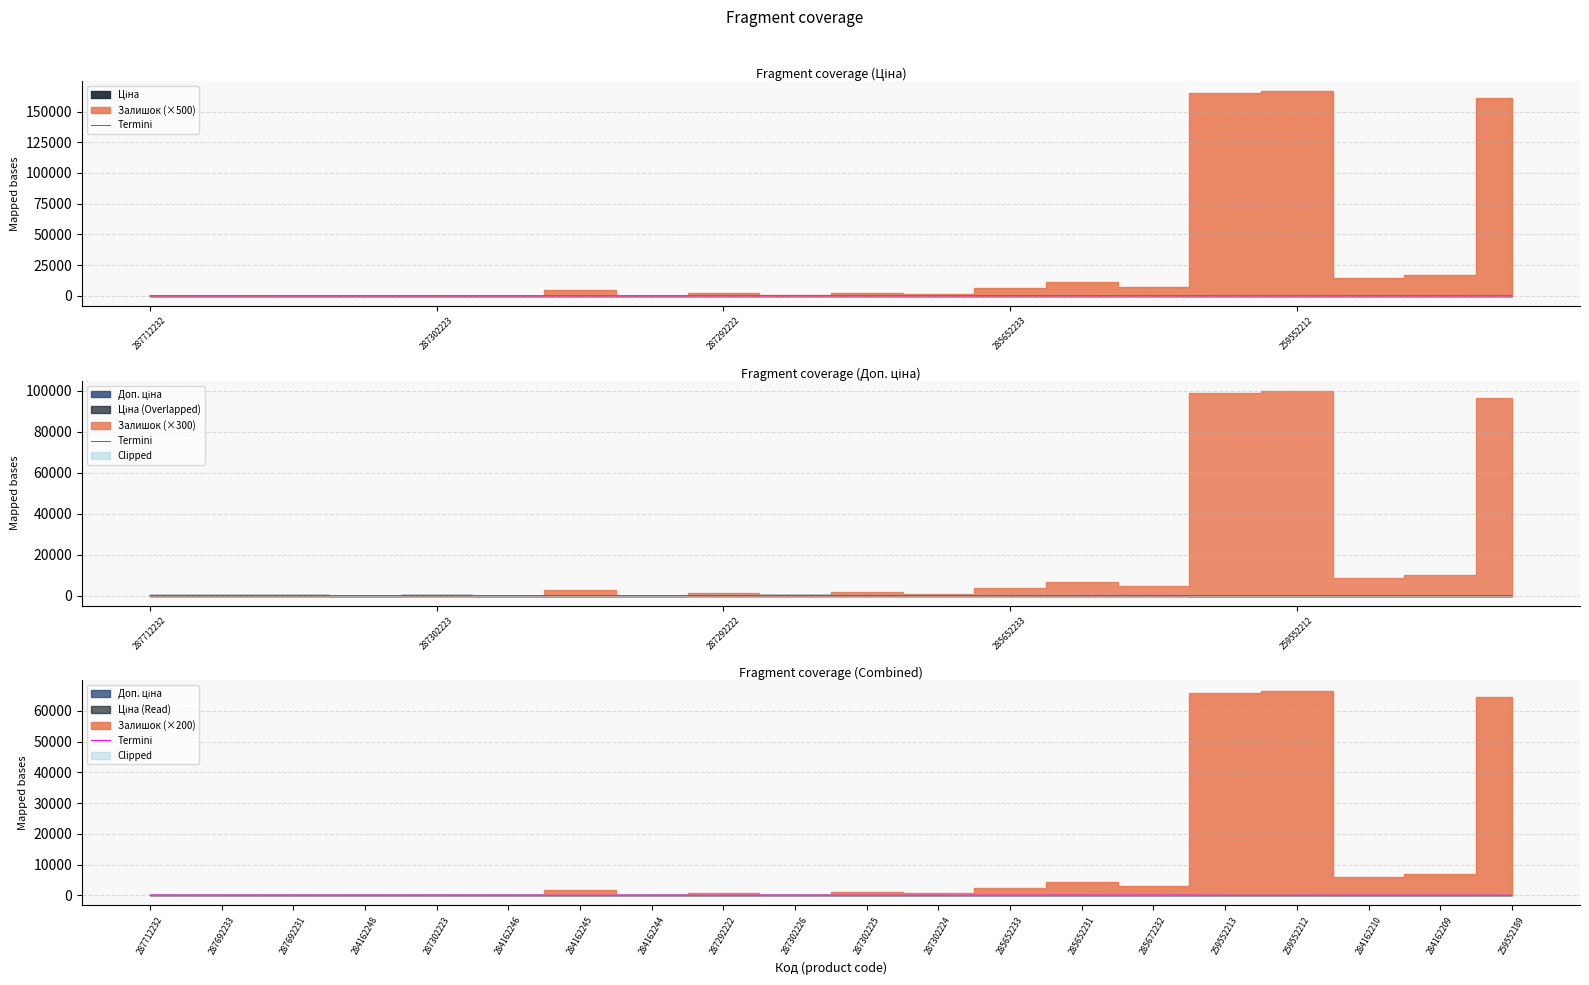

Does the chart have visible grid lines?

Yes